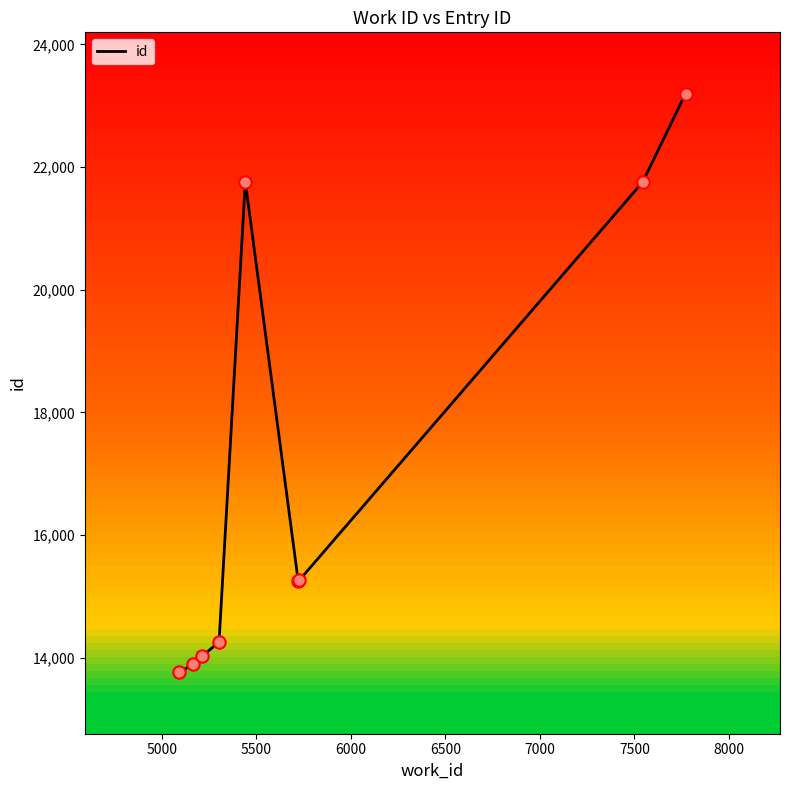

What is the smallest value displayed?

13762